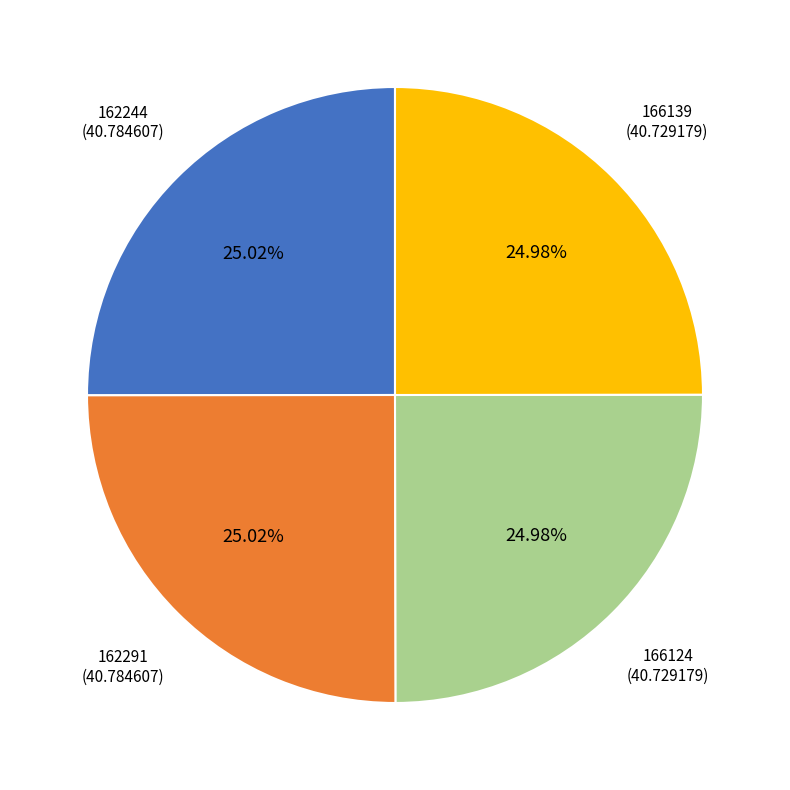

Is there a majority slice in this chart?

No